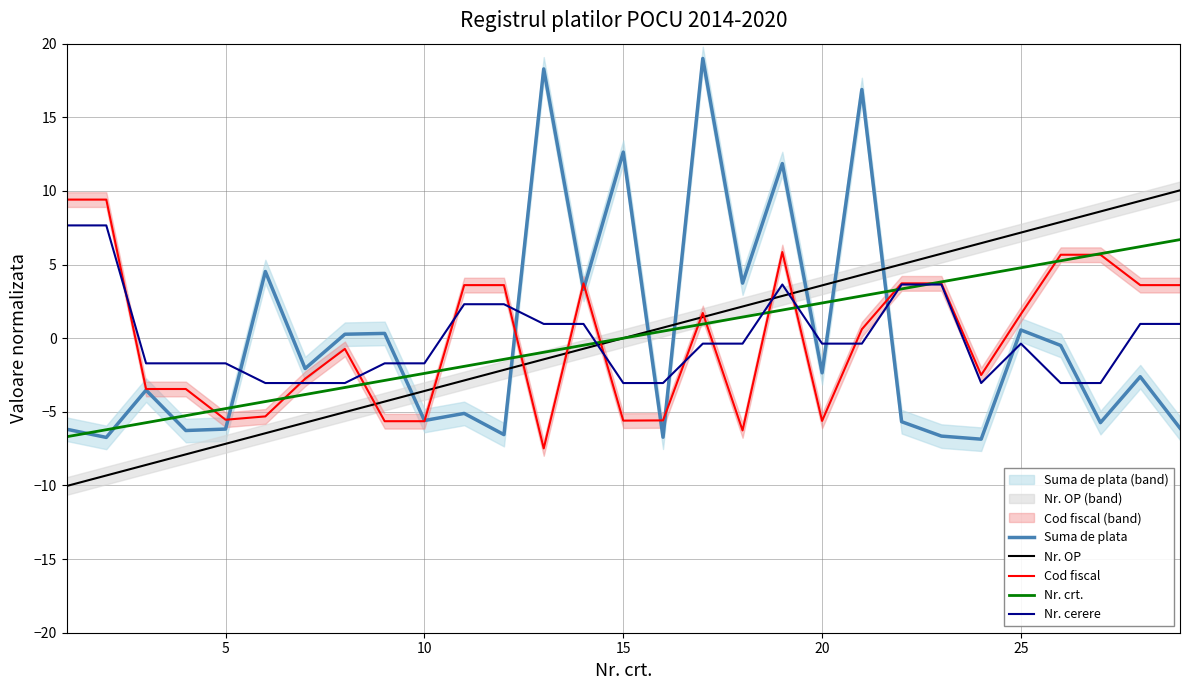

True or false: Cod fiscal has a value of 7.7 at 25.

False